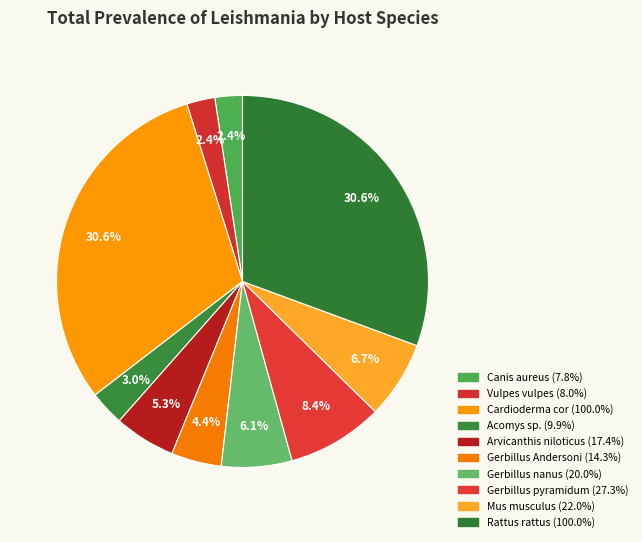

What is the ratio of the value at Arvicanthis niloticus to the value at Rattus rattus?

0.2